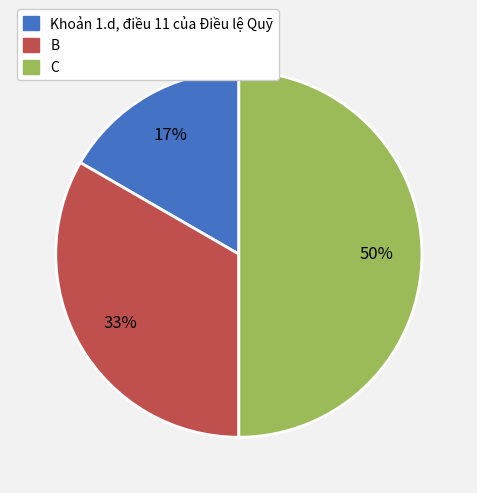

What percentage is the B slice, to the nearest percent?

33%